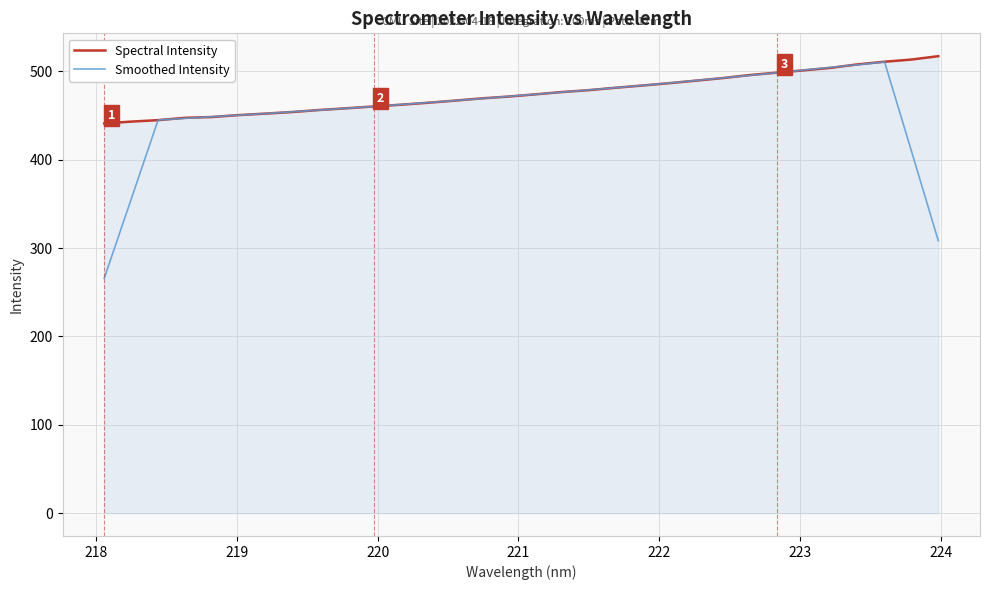

Which series has the widest spread of values?

Smoothed Intensity